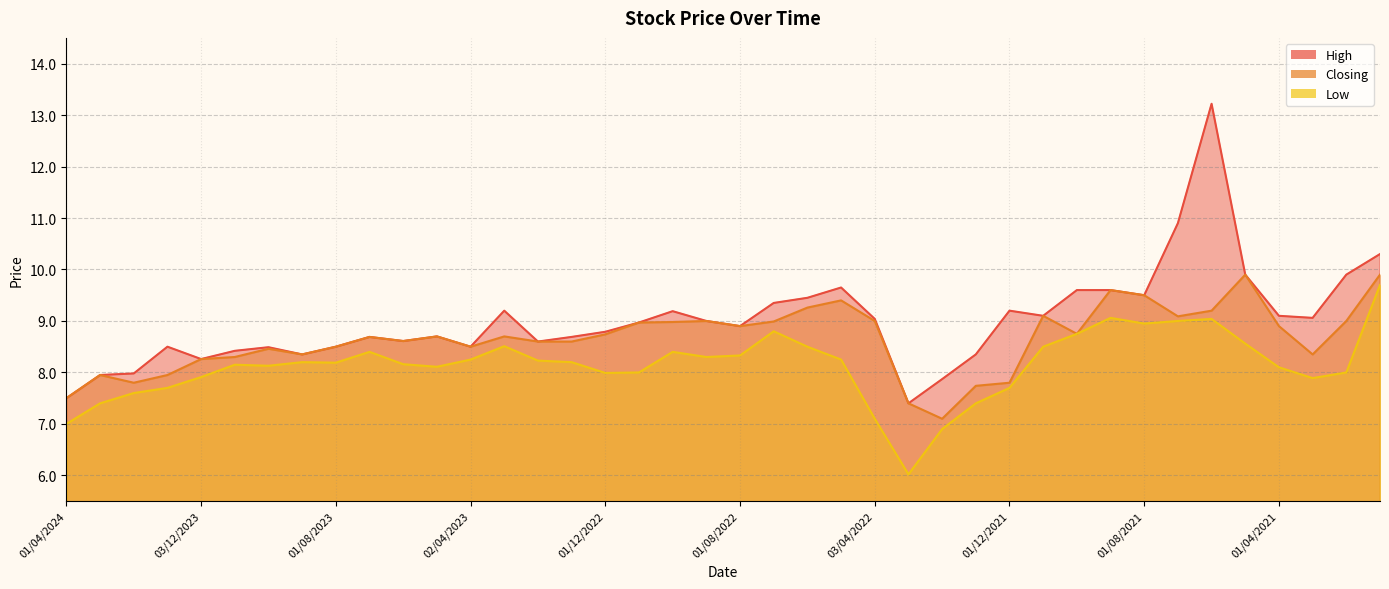

Reading left to right, list all the values displayed in this chart.

High: 01/04/2024=7.5	03/03/2024=8.0	01/02/2024=8.0	02/01/2024=8.5	03/12/2023=8.3	01/11/2023=8.4	01/10/2023=8.5	03/09/2023=8.3	01/08/2023=8.5	02/07/2023=8.7	04/06/2023=8.6	01/05/2023=8.7	02/04/2023=8.5	01/03/2023=9.2	01/02/2023=8.6	02/01/2023=8.7	01/12/2022=8.8	01/11/2022=9.0	02/10/2022=9.2	01/09/2022=9.0	01/08/2022=8.9	03/07/2022=9.3	01/06/2022=9.4	08/05/2022=9.7	03/04/2022=9.0	01/03/2022=7.4	01/02/2022=7.9	02/01/2022=8.3	01/12/2021=9.2	01/11/2021=9.1	03/10/2021=9.6	01/09/2021=9.6	01/08/2021=9.5	01/07/2021=10.9	01/06/2021=13.2	02/05/2021=9.9	01/04/2021=9.1	01/03/2021=9.1	01/02/2021=9.9	03/01/2021=10.3
Closing: 01/04/2024=7.5	03/03/2024=8.0	01/02/2024=7.8	02/01/2024=8.0	03/12/2023=8.3	01/11/2023=8.3	01/10/2023=8.5	03/09/2023=8.3	01/08/2023=8.5	02/07/2023=8.7	04/06/2023=8.6	01/05/2023=8.7	02/04/2023=8.5	01/03/2023=8.7	01/02/2023=8.6	02/01/2023=8.6	01/12/2022=8.7	01/11/2022=9.0	02/10/2022=9.0	01/09/2022=9.0	01/08/2022=8.9	03/07/2022=9.0	01/06/2022=9.3	08/05/2022=9.4	03/04/2022=9.0	01/03/2022=7.4	01/02/2022=7.1	02/01/2022=7.7	01/12/2021=7.8	01/11/2021=9.1	03/10/2021=8.8	01/09/2021=9.6	01/08/2021=9.5	01/07/2021=9.1	01/06/2021=9.2	02/05/2021=9.9	01/04/2021=8.9	01/03/2021=8.3	01/02/2021=9.0	03/01/2021=9.9
Low: 01/04/2024=7.0	03/03/2024=7.4	01/02/2024=7.6	02/01/2024=7.7	03/12/2023=7.9	01/11/2023=8.2	01/10/2023=8.1	03/09/2023=8.2	01/08/2023=8.2	02/07/2023=8.4	04/06/2023=8.2	01/05/2023=8.1	02/04/2023=8.2	01/03/2023=8.5	01/02/2023=8.2	02/01/2023=8.2	01/12/2022=8.0	01/11/2022=8.0	02/10/2022=8.4	01/09/2022=8.3	01/08/2022=8.3	03/07/2022=8.8	01/06/2022=8.5	08/05/2022=8.2	03/04/2022=7.1	01/03/2022=6.0	01/02/2022=6.9	02/01/2022=7.4	01/12/2021=7.7	01/11/2021=8.5	03/10/2021=8.8	01/09/2021=9.1	01/08/2021=8.9	01/07/2021=9.0	01/06/2021=9.0	02/05/2021=8.6	01/04/2021=8.1	01/03/2021=7.9	01/02/2021=8.0	03/01/2021=9.7